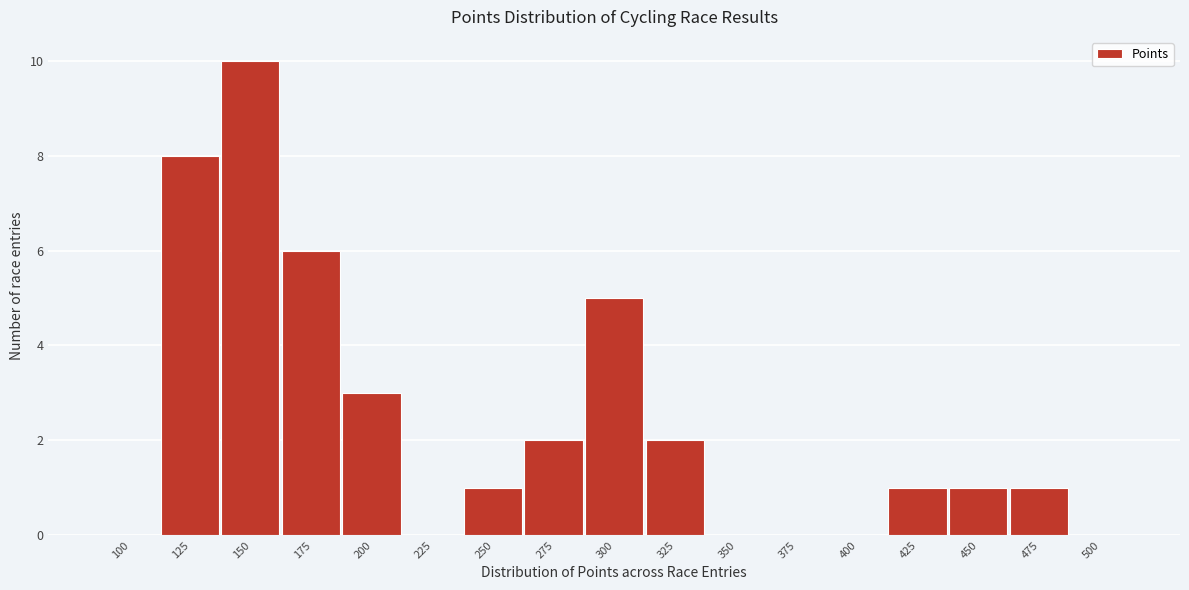

Reading left to right, transcribe all the data shown in this chart.

100=0	125=8	150=10	175=6	200=3	225=0	250=1	275=2	300=5	325=2	350=0	375=0	400=0	425=1	450=1	475=1	500=0